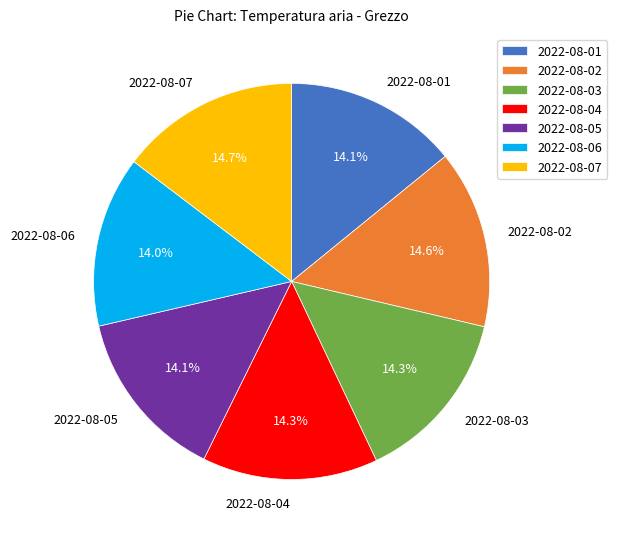

To the nearest percent, what portion does 2022-08-04 represent?

14%